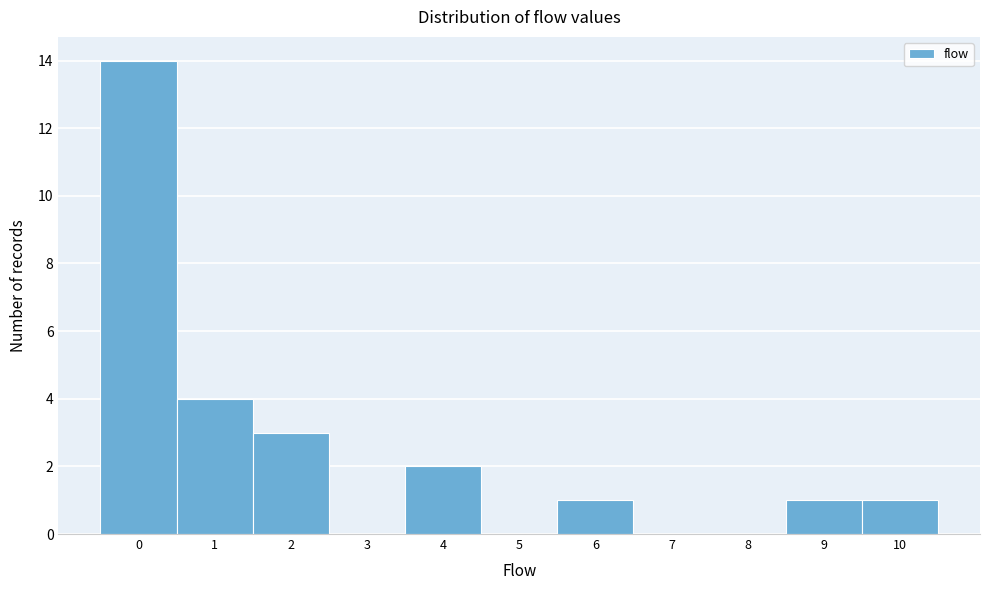

Reading left to right, transcribe this chart: for each bar, give the range it covers on the x-axis and its height. The values are not printed on the chart, so give them approximately, as read against the axis.

-0.5 to 0.5: 14
0.5 to 1.5: 4
1.5 to 2.5: 3
2.5 to 3.5: 0
3.5 to 4.5: 2
4.5 to 5.5: 0
5.5 to 6.5: 1
6.5 to 7.5: 0
7.5 to 8.5: 0
8.5 to 9.5: 1
9.5 to 10.5: 1